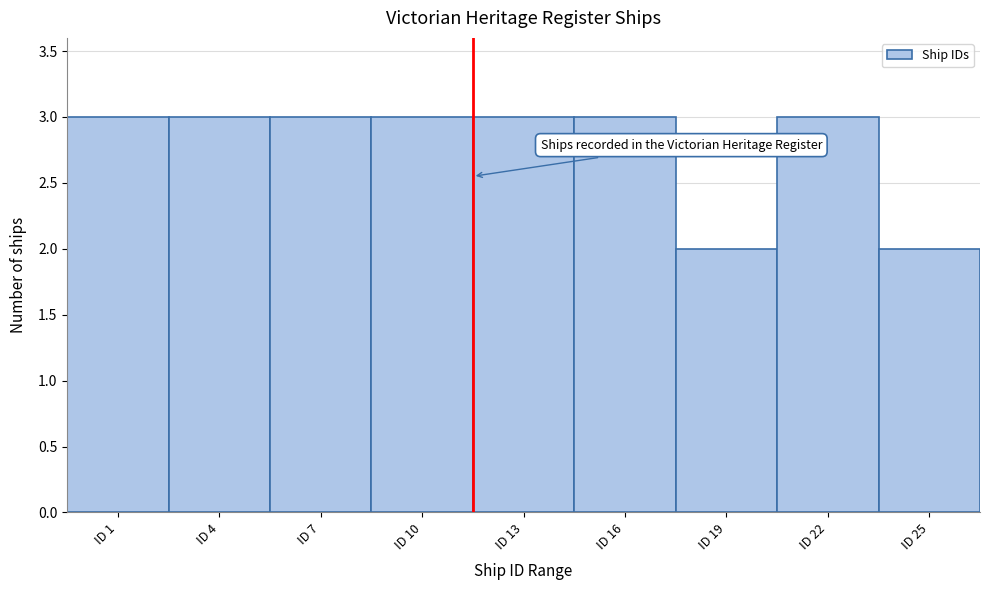

Reading right to left, transcribe all the data shown in this chart.

2	3	2	3	3	3	3	3	3